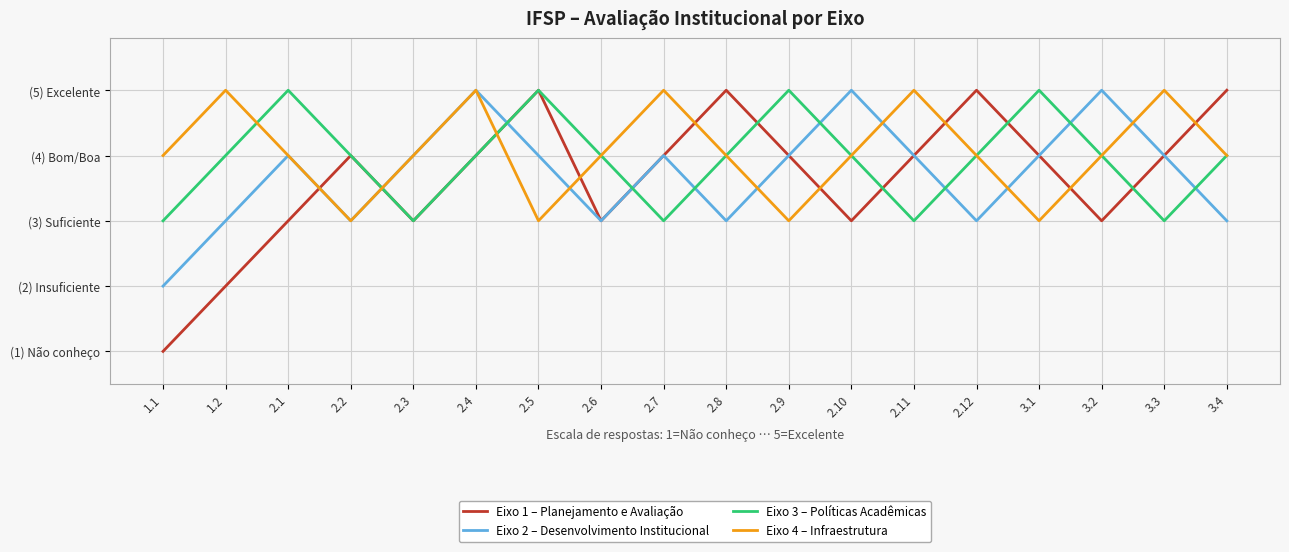

Is the value of Eixo 1 – Planejamento e Avaliação at 2.3 greater than the value of Eixo 3 – Políticas Acadêmicas at 2.9?

No